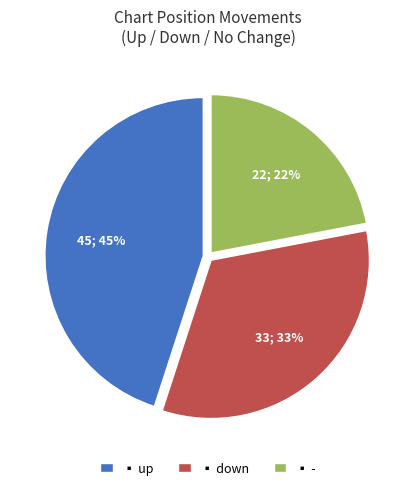

To the nearest percent, what is the difference between the largest and smallest slice percentages?

23%